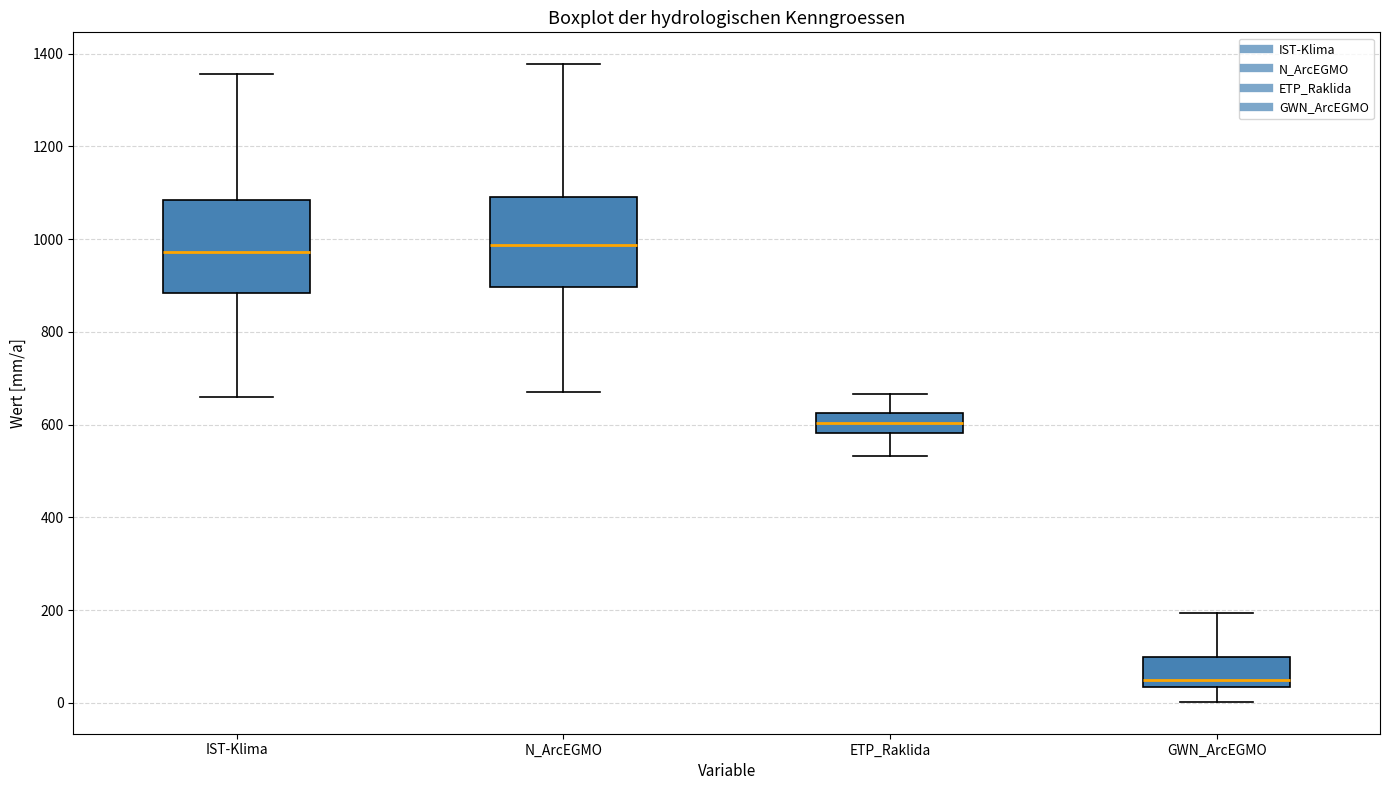

Reading left to right, transcribe this box plot: for each box, give where its median line is, the range the box spans, and where its two whiskers end, as read against the y-axis. The values are not printed on the chart, so give them approximately, as read against the axis.

IST-Klima: median 980, box 880 to 1080, whiskers 660 to 1360
N_ArcEGMO: median 980, box 900 to 1100, whiskers 680 to 1380
ETP_Raklida: median 600, box 580 to 620, whiskers 540 to 660
GWN_ArcEGMO: median 40 (just above the box's lower edge), box 40 to 100, whiskers 0 to 200